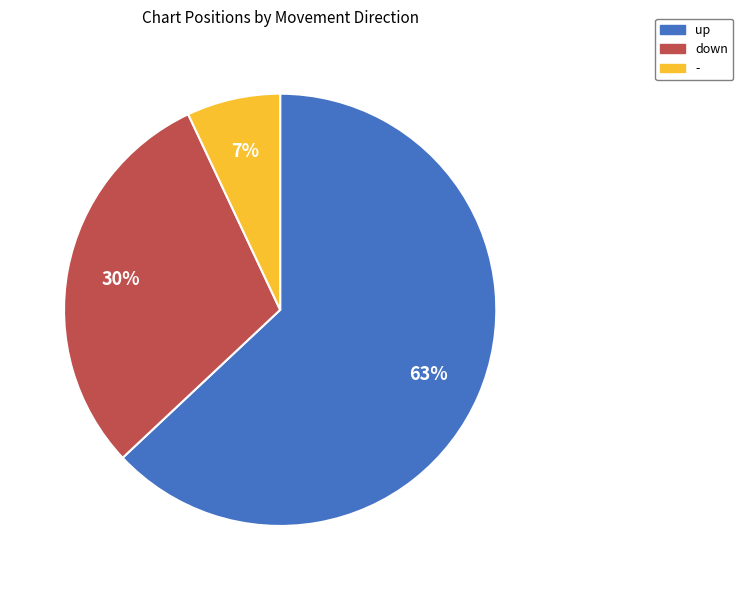

Which category has the biggest portion of the pie?

up